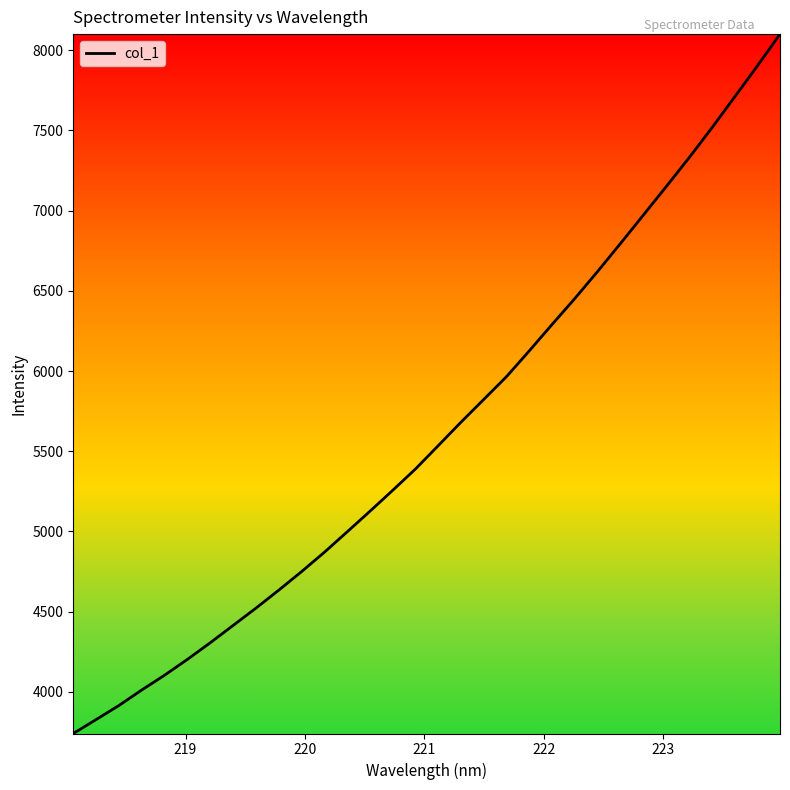

True or false: the data has more than 0 interior local peaks.

False